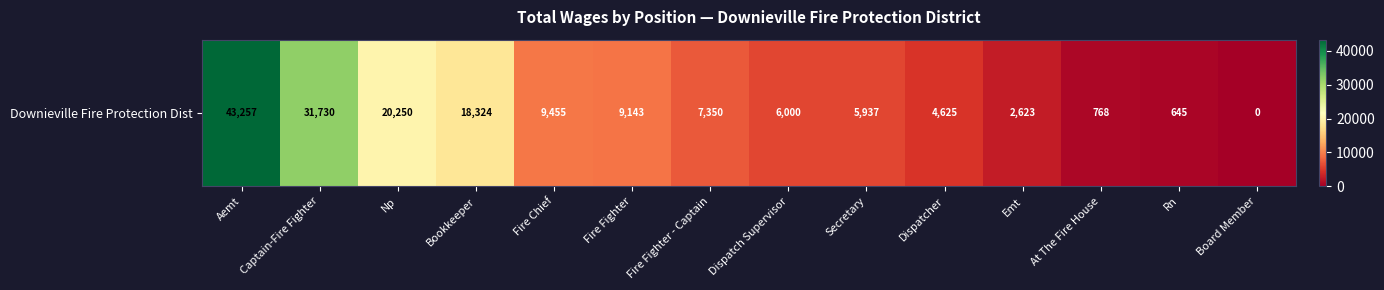

List the labels in order of value, largest first.

Aemt, Captain-Fire Fighter, Np, Bookkeeper, Fire Chief, Fire Fighter, Fire Fighter - Captain, Dispatch Supervisor, Secretary, Dispatcher, Emt, At The Fire House, Rn, Board Member